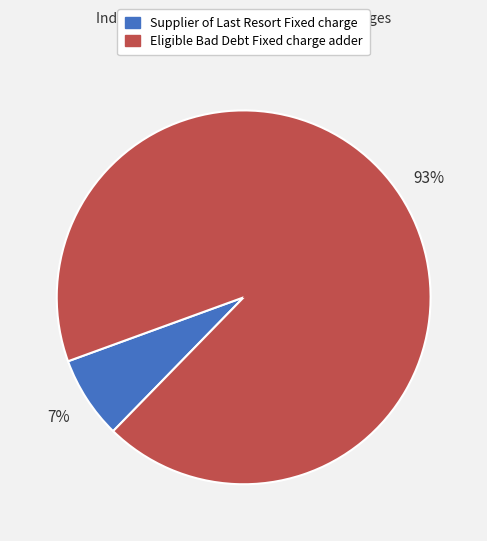

To the nearest percent, what is the average slice percentage?

50%